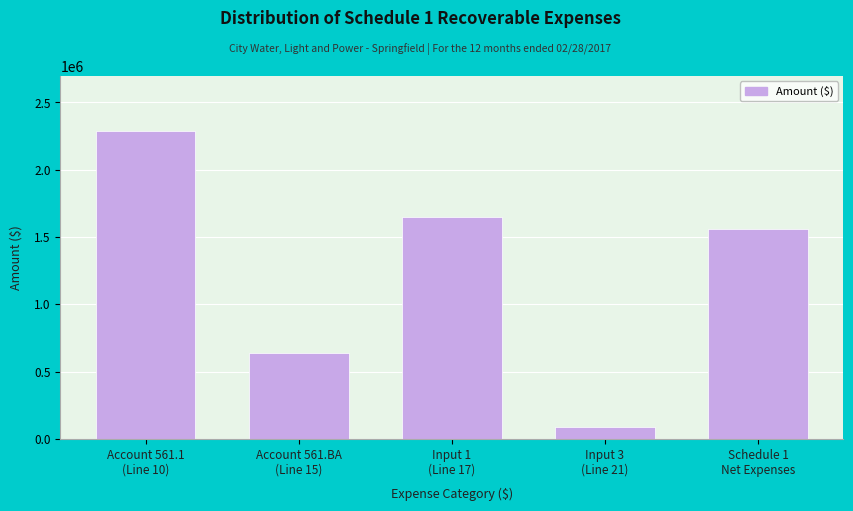

Reading left to right, transcribe all the data shown in this chart.

2286156	635448	1650708	88020	1562688